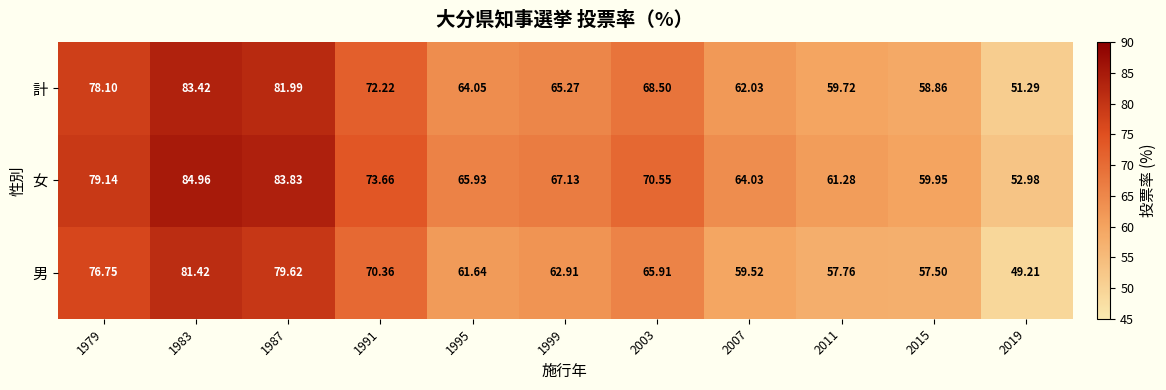

Which series has the widest spread of values?

男